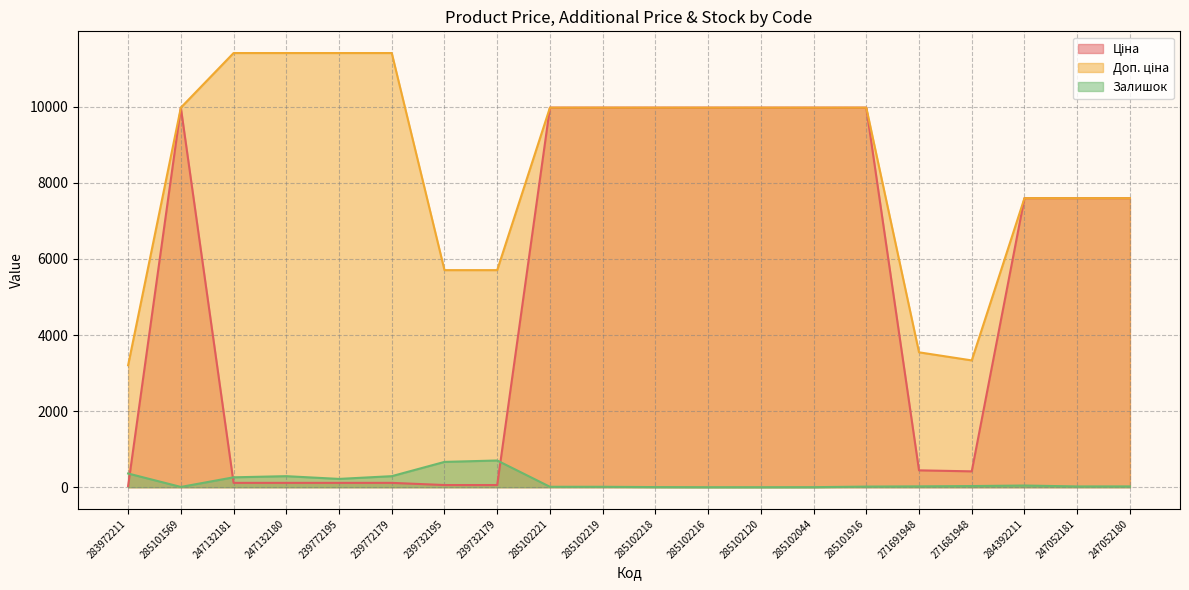

The Доп. ціна series shows 16272.4 at 285101569. True or false?

False